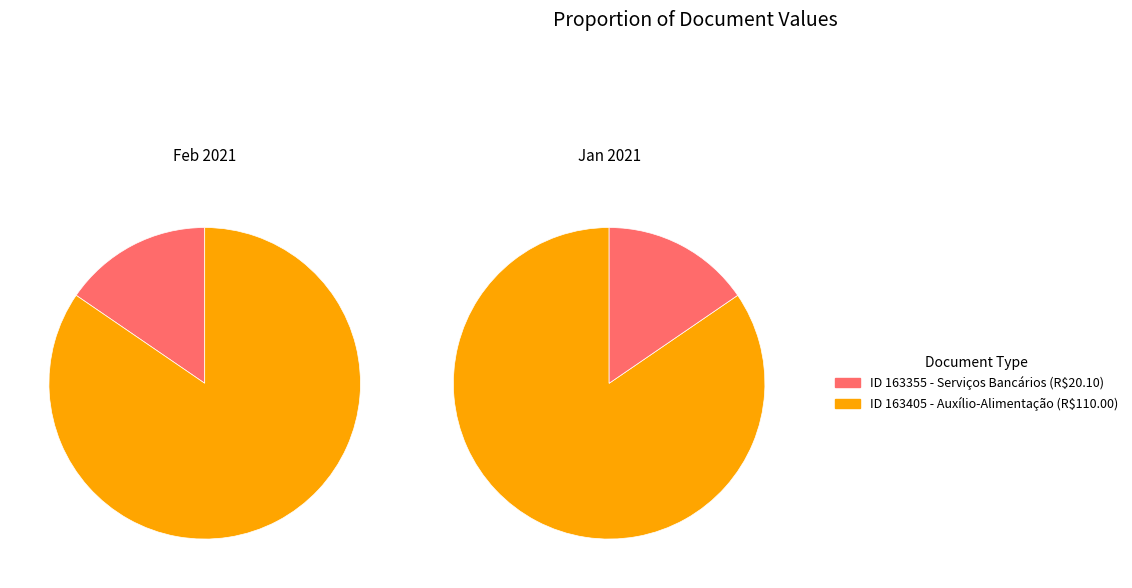

Which category accounts for the majority?

163405